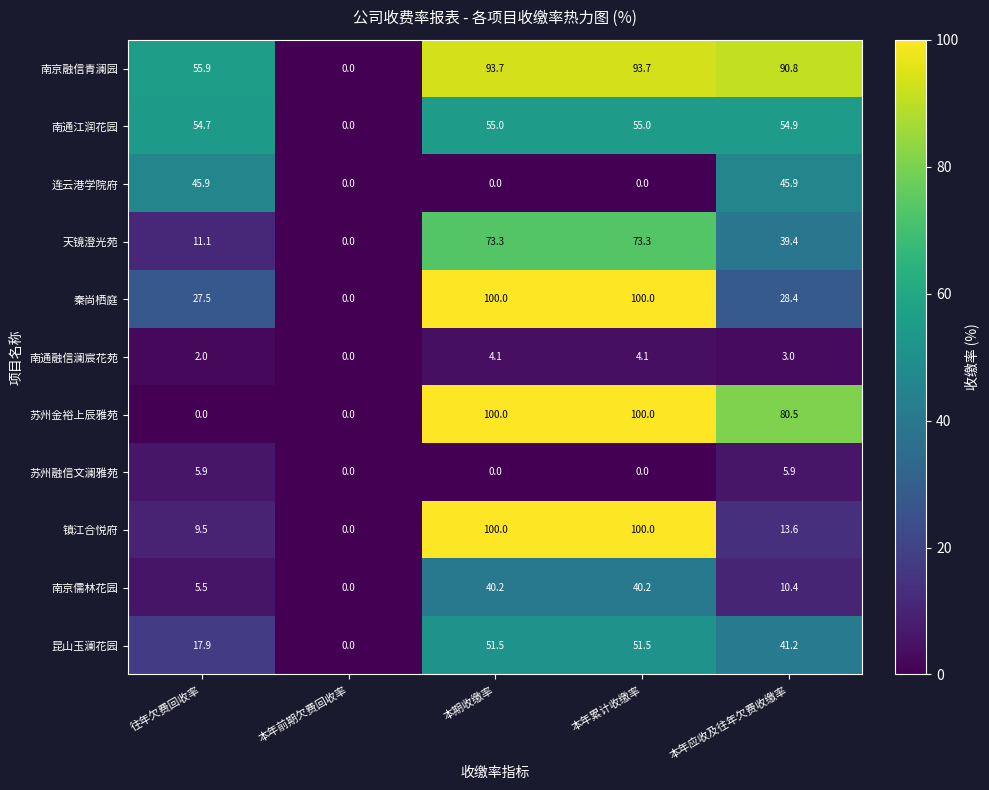

What is the greatest value displayed?

100.0